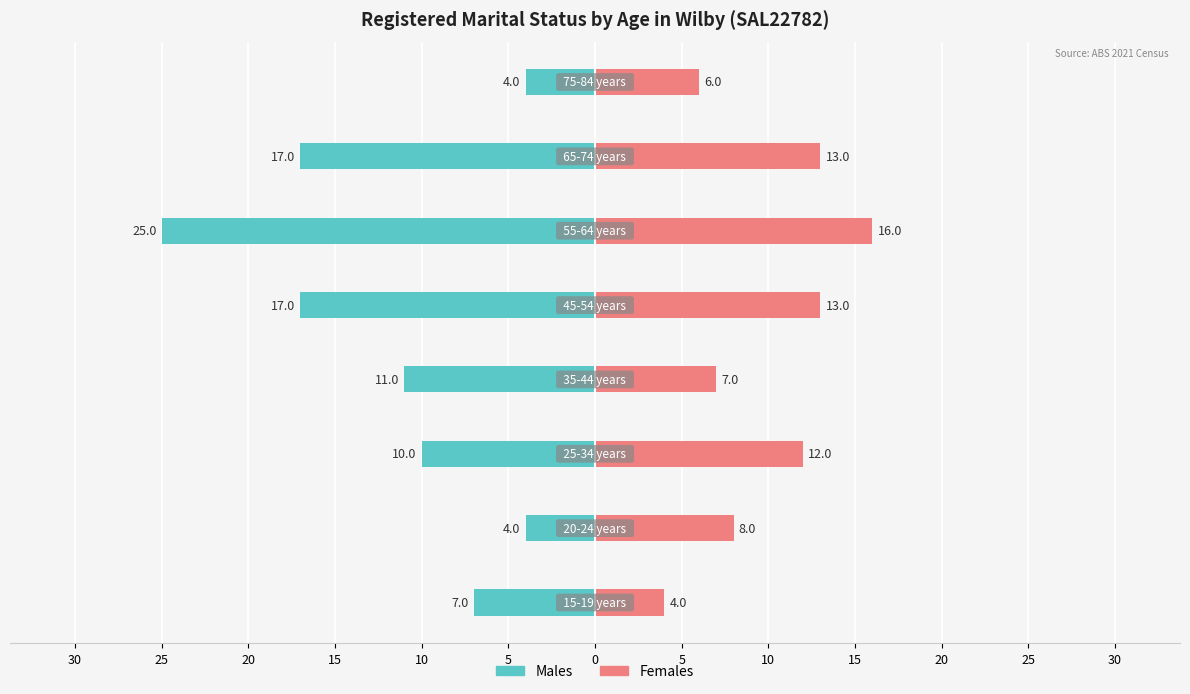

What is the label of the 7th bar from the right?

25